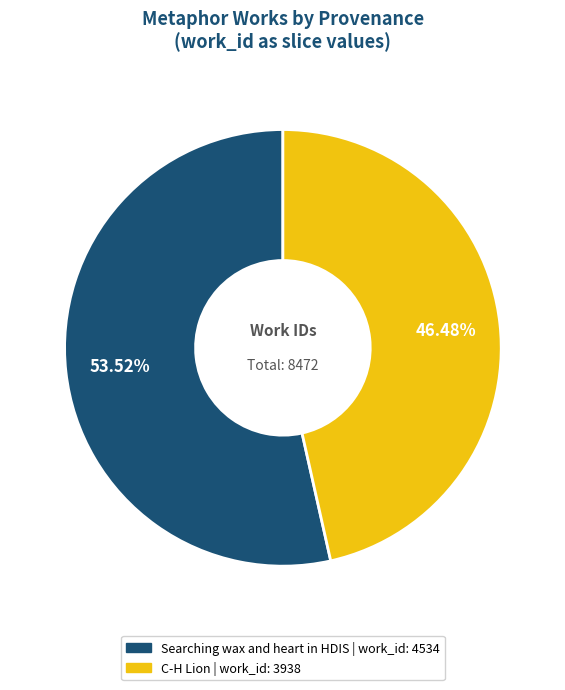

Between Searching wax and heart in HDIS and C-H Lion, which is larger?

Searching wax and heart in HDIS